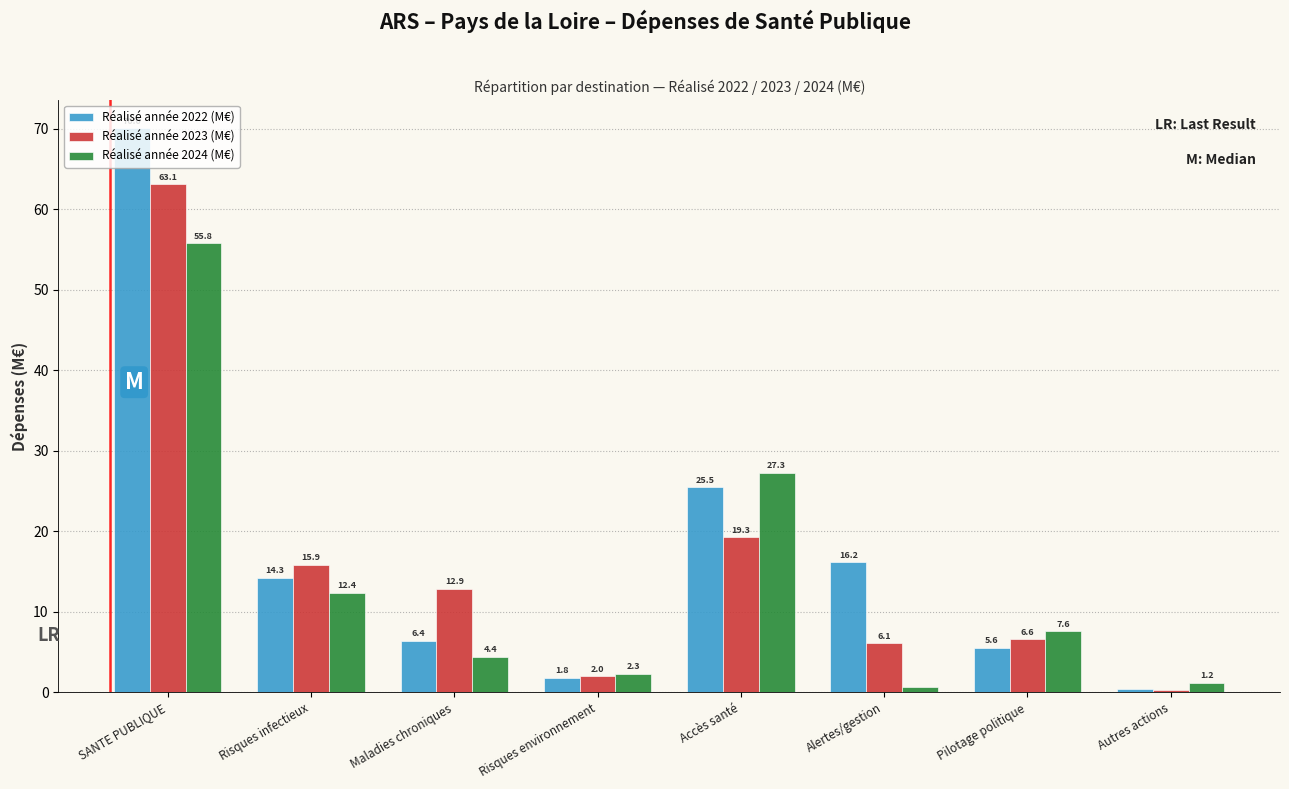

Between Pilotage politique and Autres actions, which series saw the biggest shift?

Réalisé année 2024 (M€)